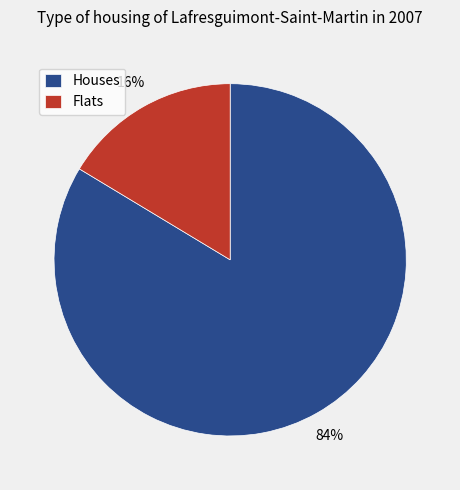

Is it true that Houses is 99% of the pie?

False